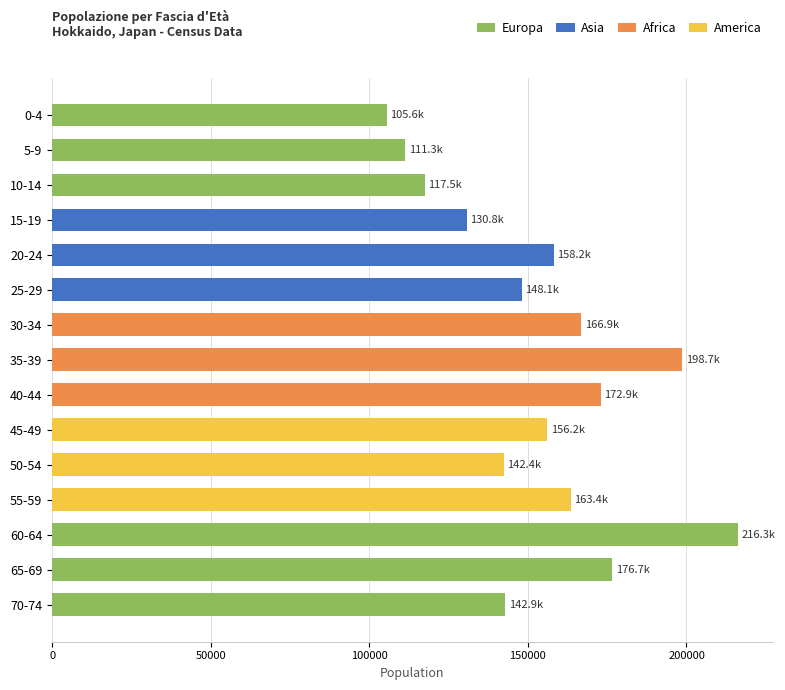

What is the difference between the maximum and minimum values?

110757